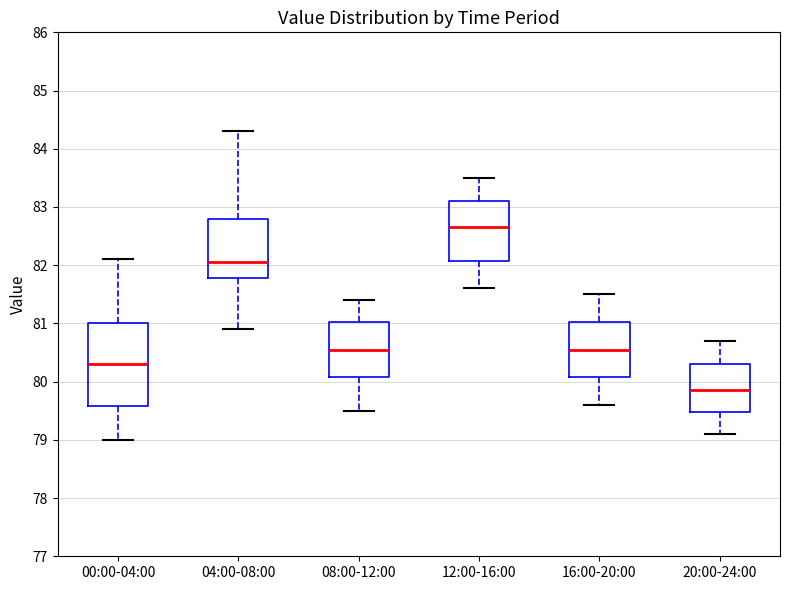

Where is the lower edge of the box for 12:00-16:00 on the y-axis? The values are not printed on the chart, so give them approximately, as read against the axis.

82.1